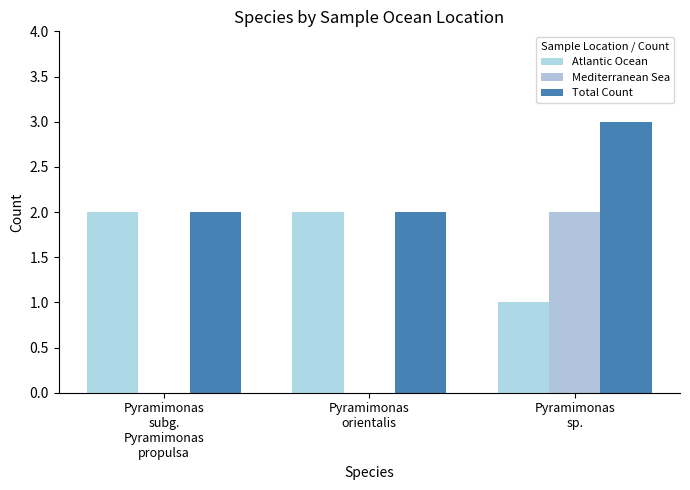

The Mediterranean Sea series shows 1 at Pyramimonas
subg.
Pyramimonas
propulsa. True or false?

False